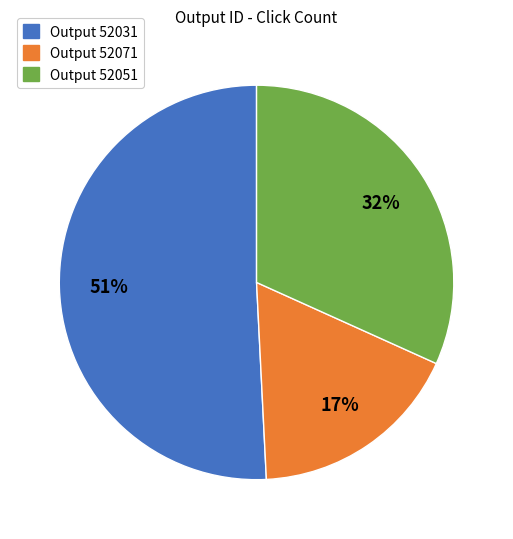

Is there a majority slice in this chart?

Yes